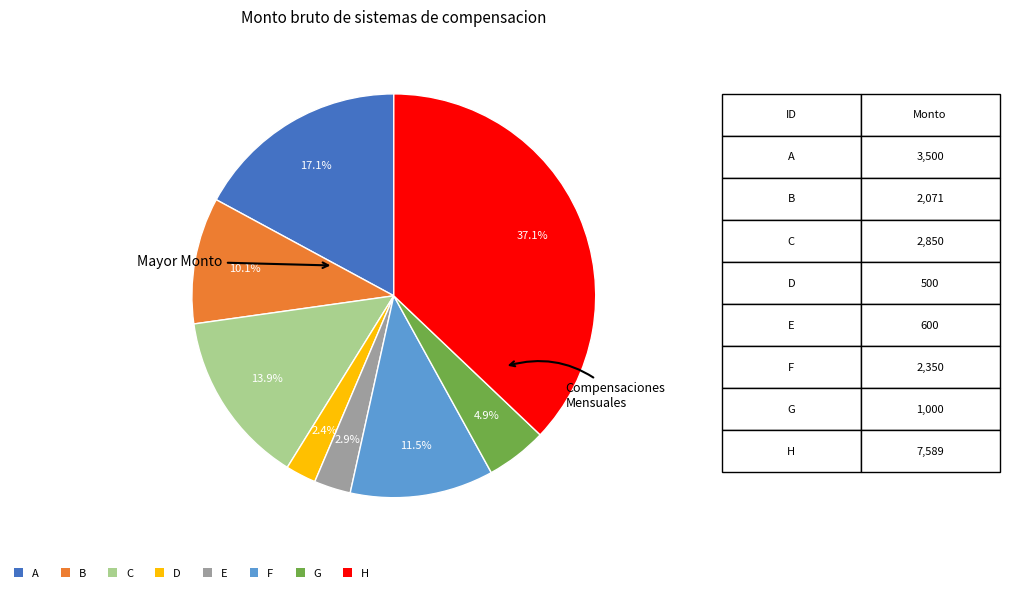

Is there any slice that represents more than half of the pie?

No